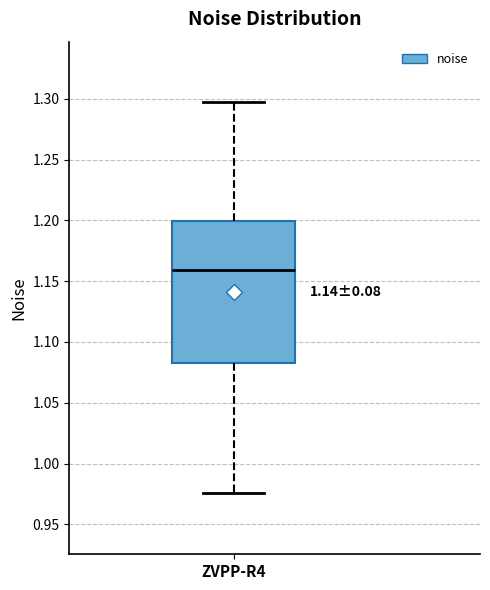

Transcribe this box plot: give where the median line is, the range the box spans, and where the two whiskers end, as read against the y-axis. The values are not printed on the chart, so give them approximately, as read against the axis.

median 1.160, box 1.085 to 1.200, whiskers 0.975 to 1.295